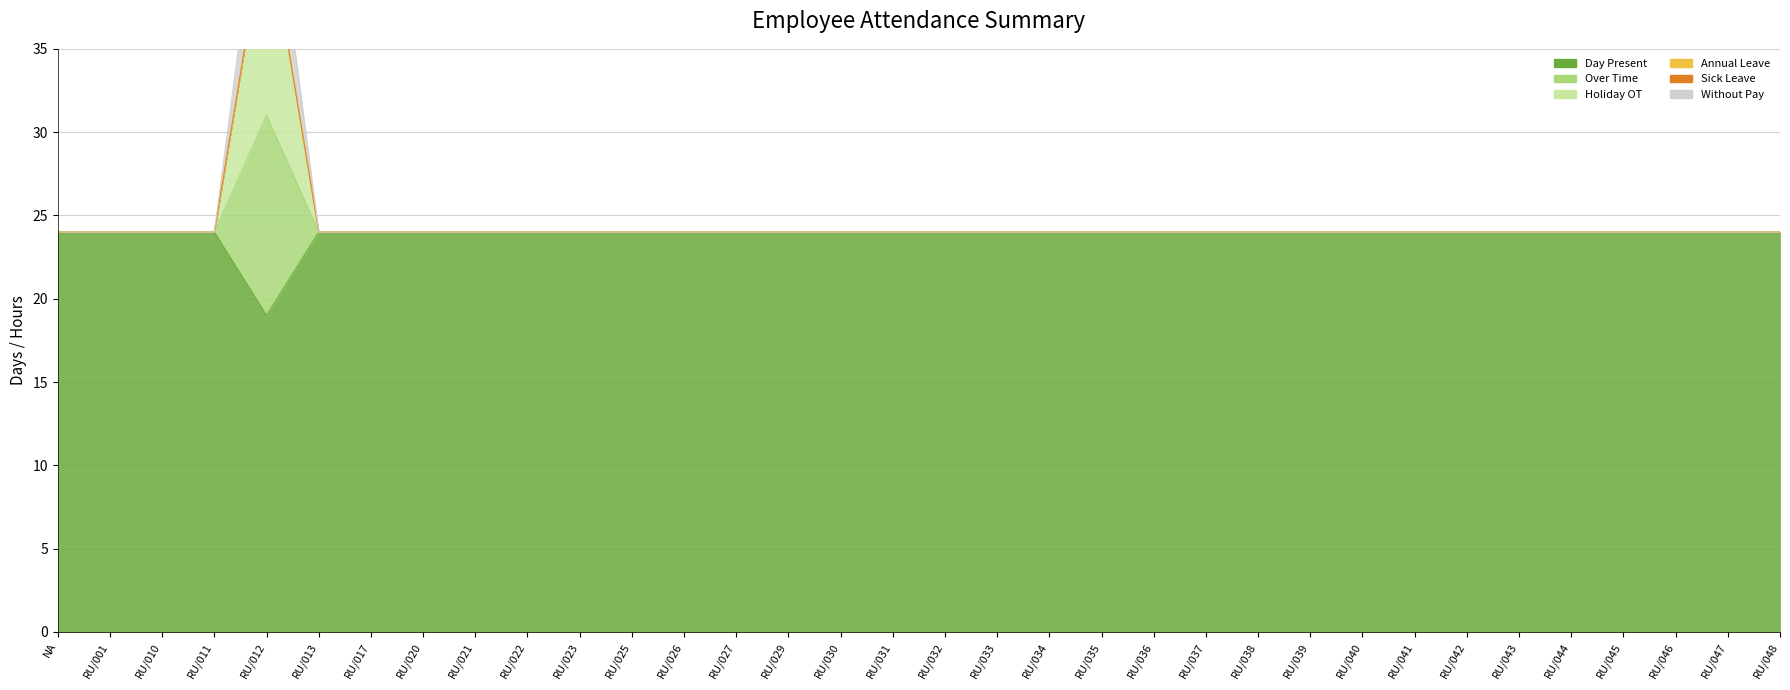

What position from the right is RU/010?

32